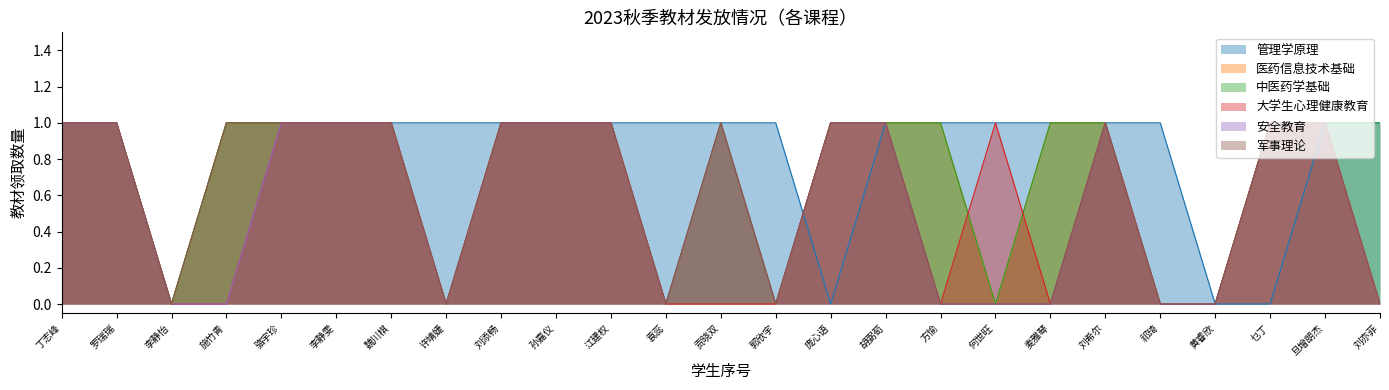

What are all the series names shown in the legend?

管理学原理, 医药信息技术基础, 中医药学基础, 大学生心理健康教育, 安全教育, 军事理论